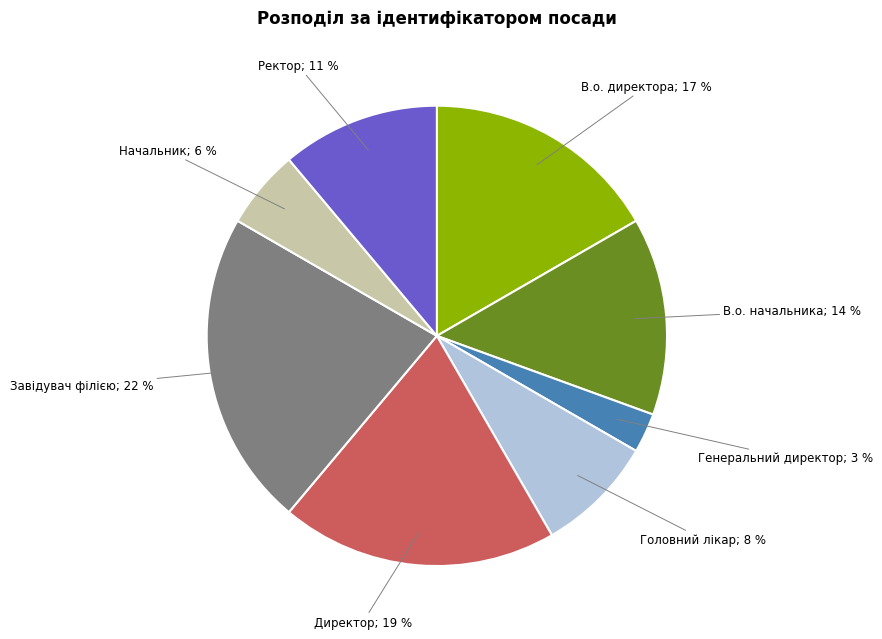

To the nearest percent, what is the average slice percentage?

12%